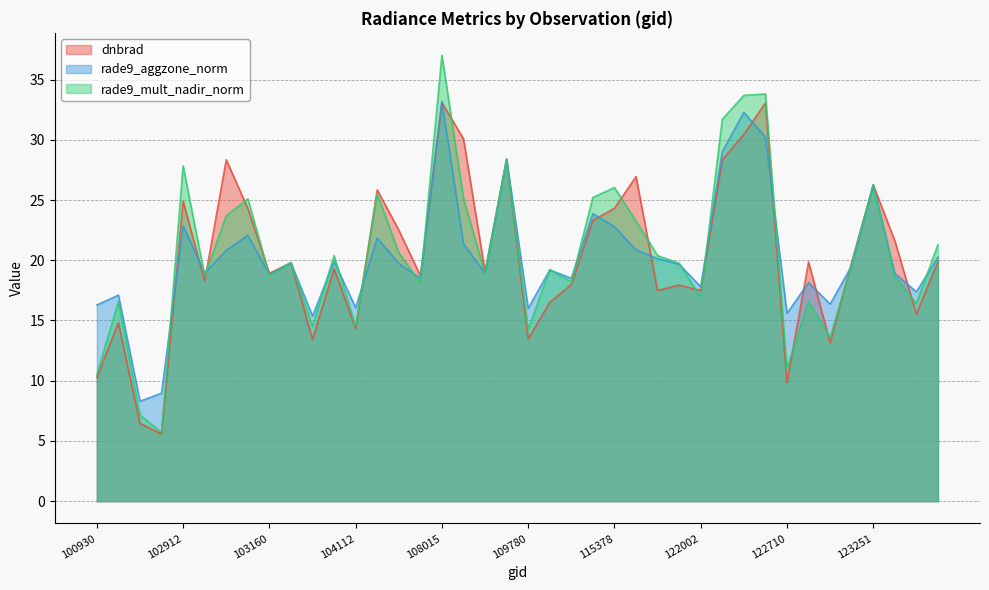

How many interior local valleys does the dnbrad series have?

13